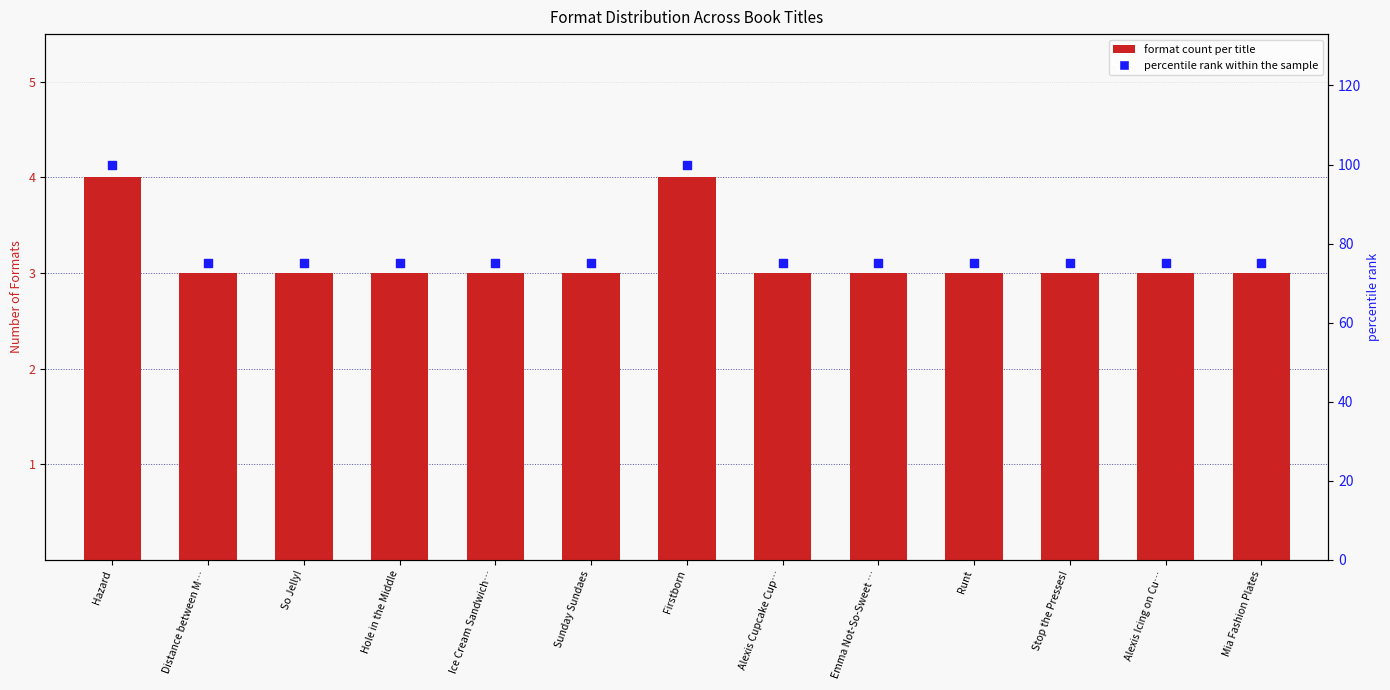

Is the value of percentile rank within the sample at Alexis Cupcake Cup… greater than the value of format count per title at Hole in the Middle?

Yes